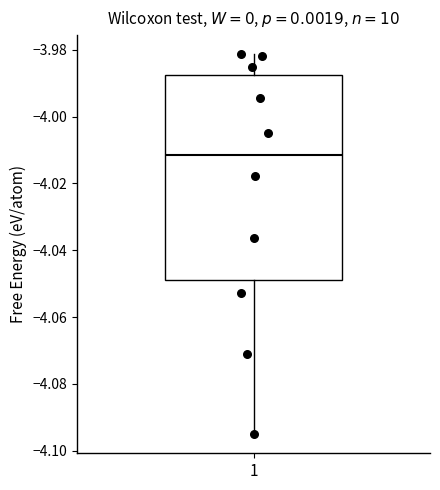

Where does the median line of the box at x = 1 sit on the y-axis? The values are not printed on the chart, so give them approximately, as read against the axis.

-4.012